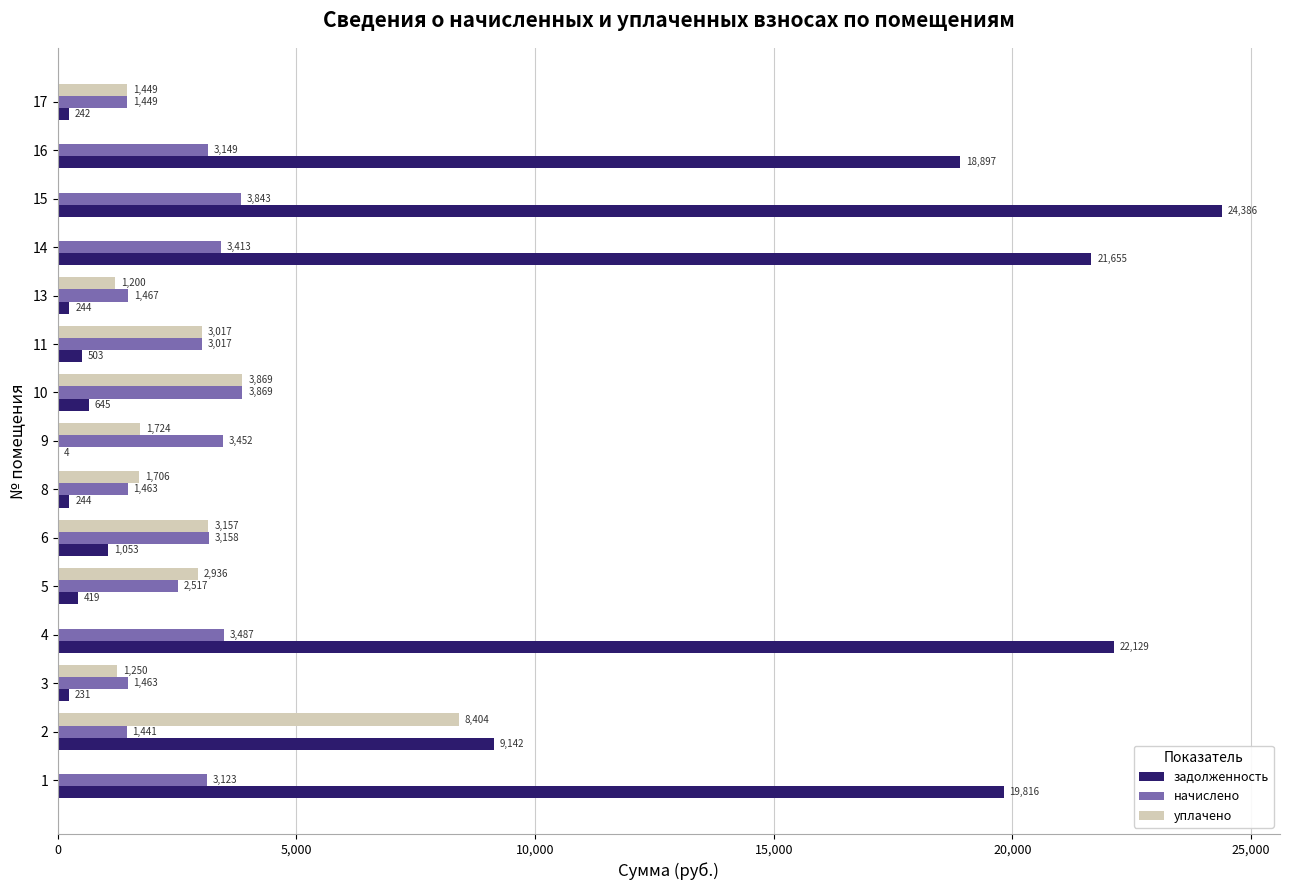

Read the начислено value at 1.

3122.7